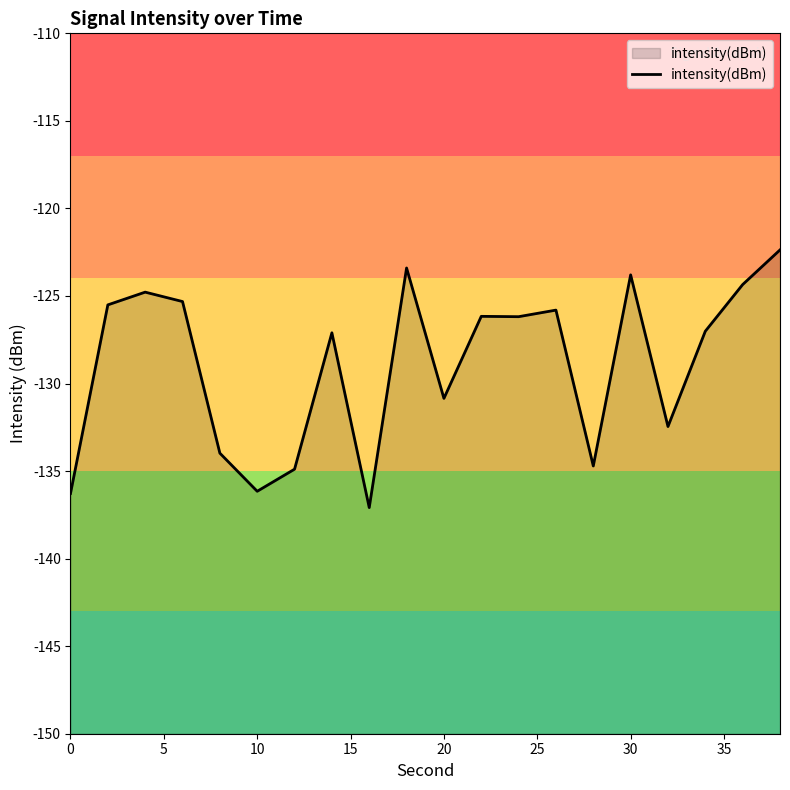

True or false: the data shows -123.8 at 30.

True